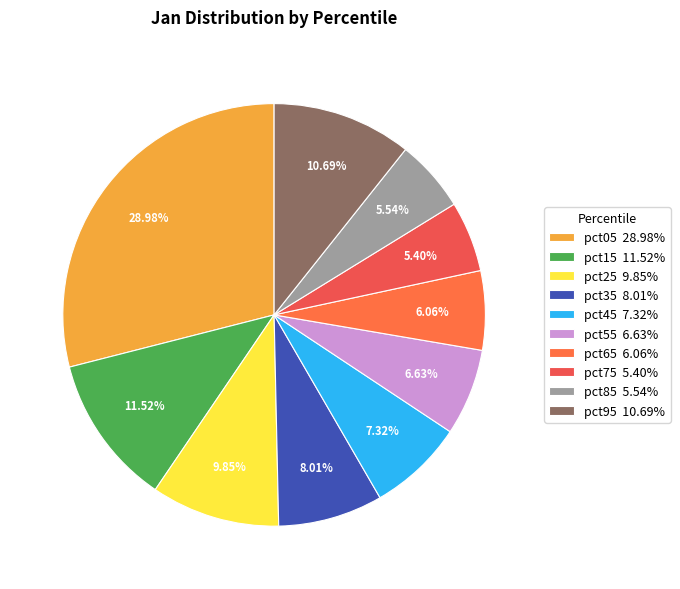

Approximately how many times larger is the value at pct55 compared to pct25?

0.7